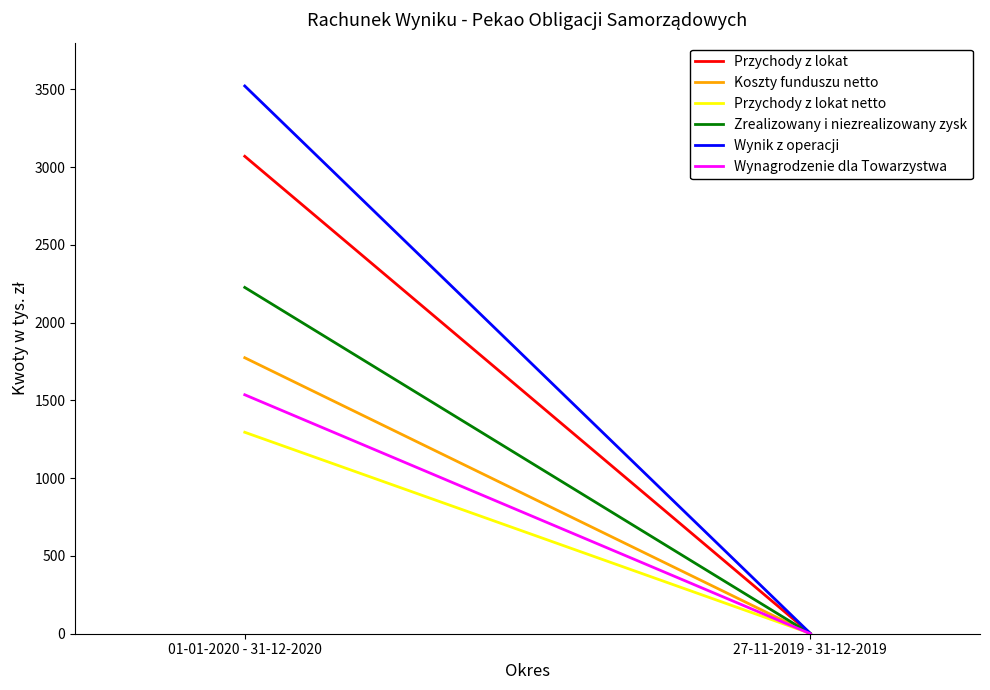

At which category does the chart reach its peak across all series?

01-01-2020 - 31-12-2020